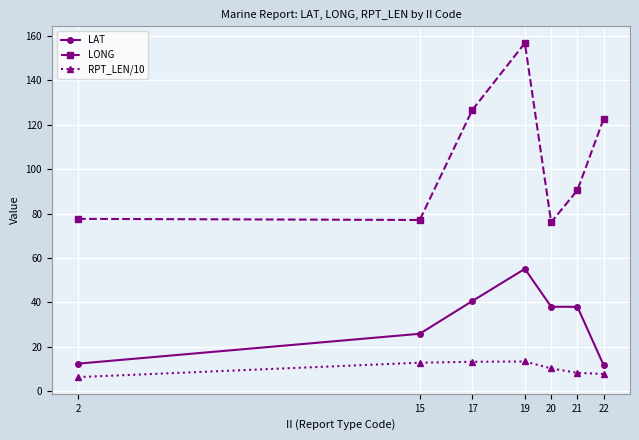

The LAT series shows 25.6 at 21. True or false?

False